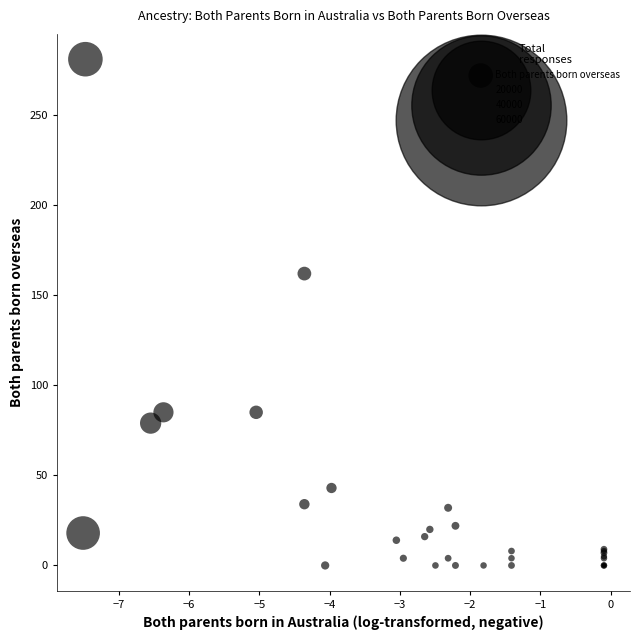

What Y value in the scatter plot is closest to 140?

162